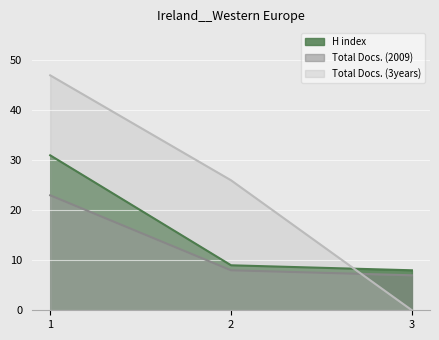

Does the chart display data point markers on the line(s)?

No